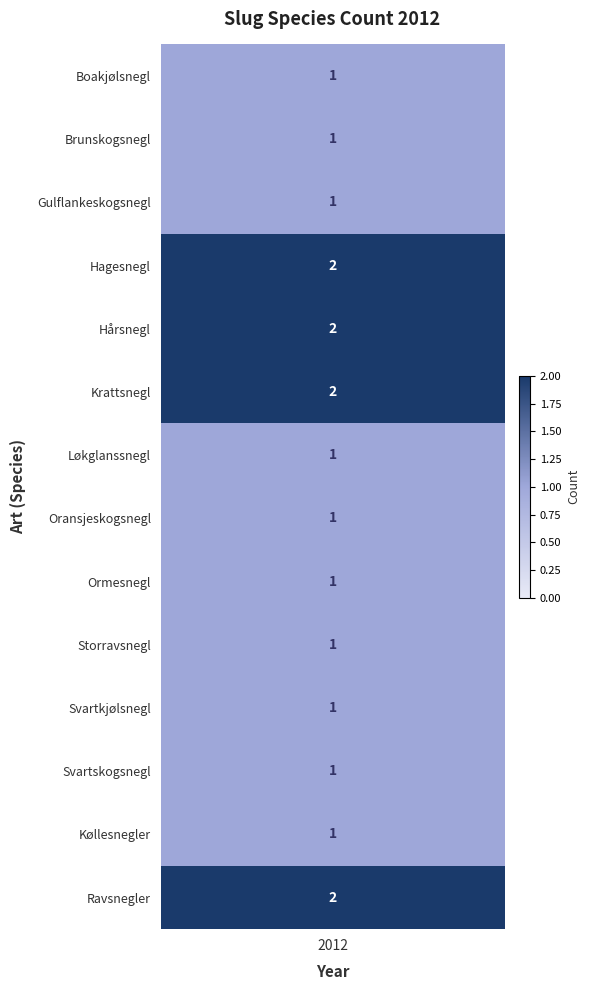

True or false: the data shows 2 at 10.

False